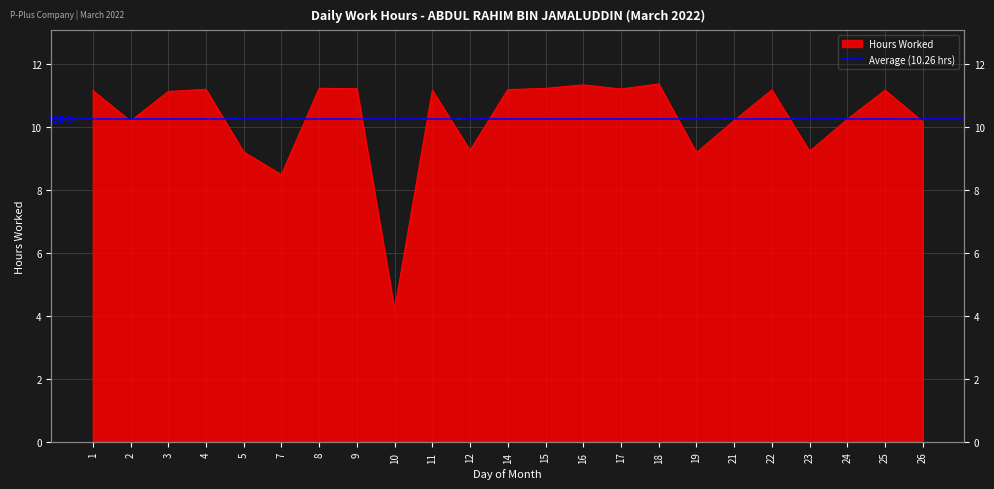

Which label corresponds to the smallest value in the chart?

10